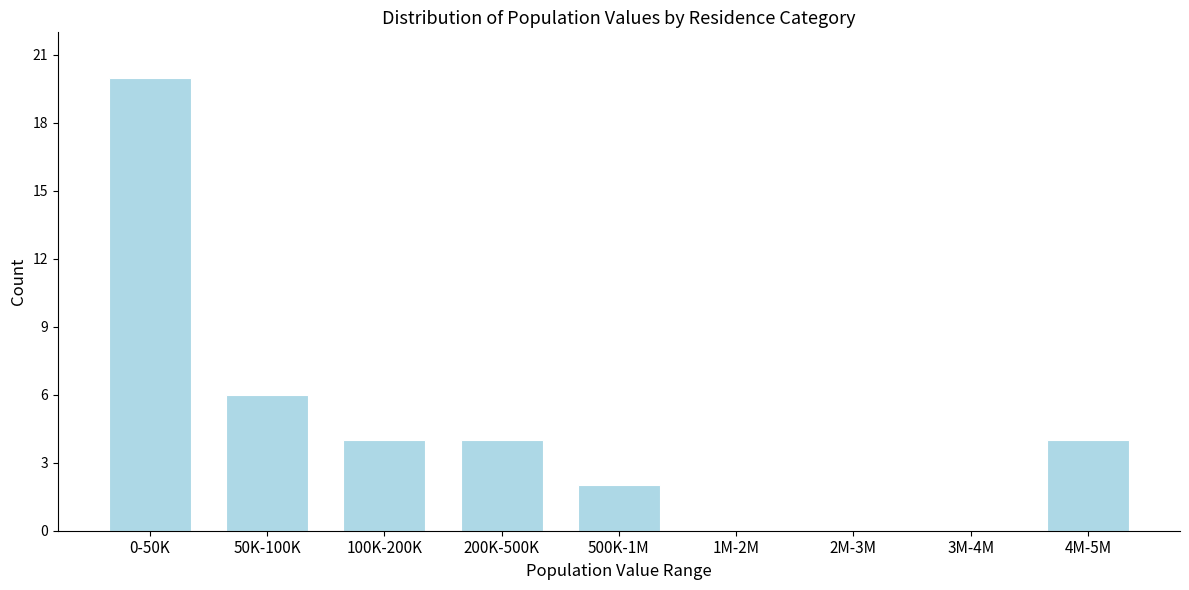

Reading left to right, list all the values displayed in this chart.

0-50K=20	50K-100K=6	100K-200K=4	200K-500K=4	500K-1M=2	1M-2M=0	2M-3M=0	3M-4M=0	4M-5M=4